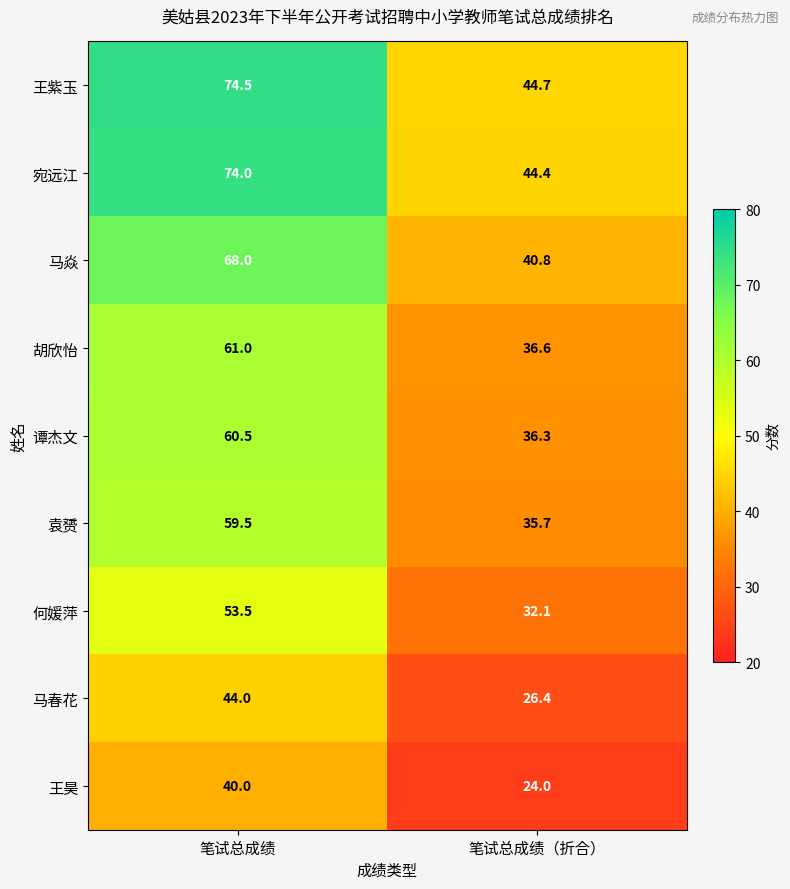

What is the sum of the 马焱 values at 笔试总成绩（折合） and 笔试总成绩?

108.8